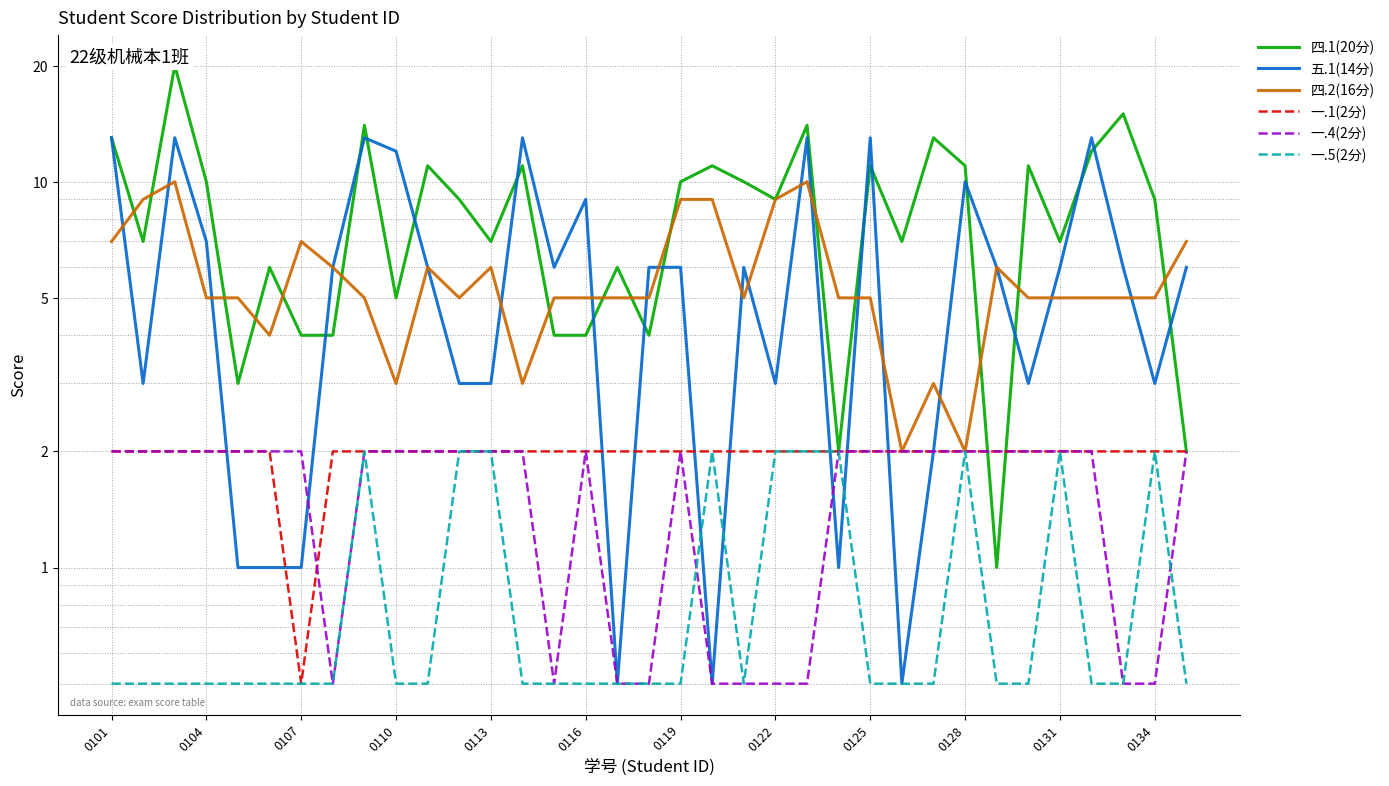

What is the difference between the maximum and second lowest values in the 四.1(20分) series?

18.0